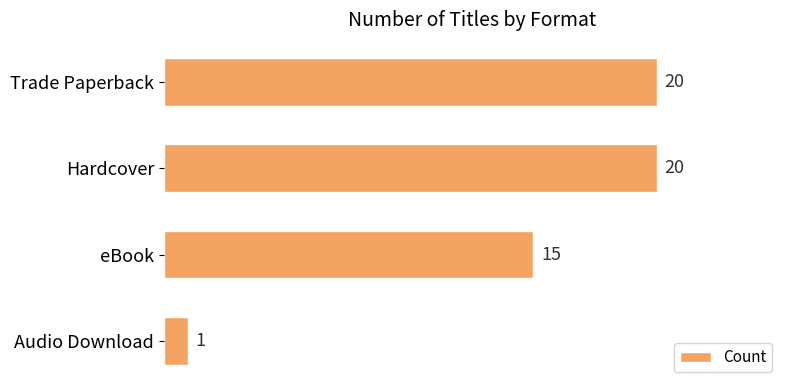

What is the minimum value shown in the chart?

1